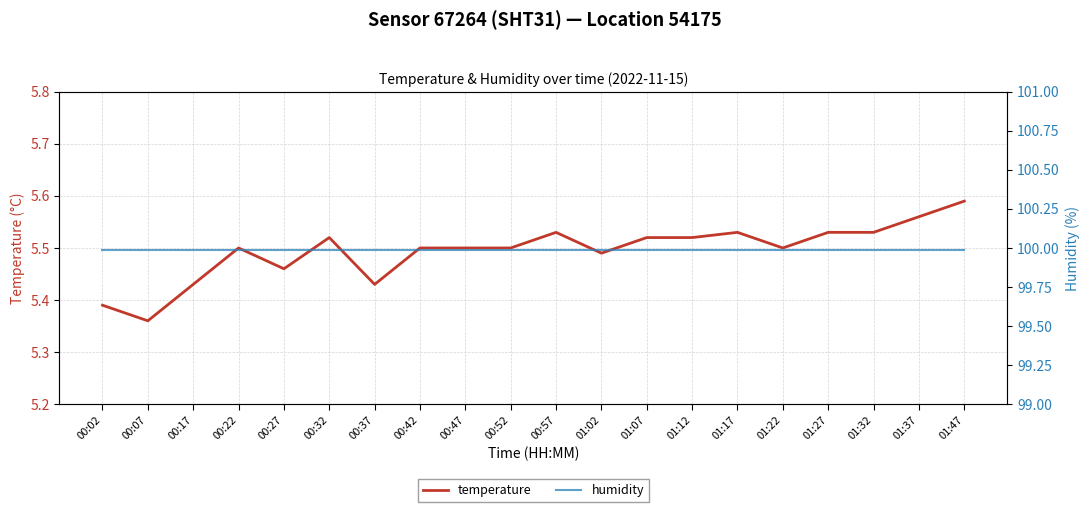

Between 00:32 and 00:57, which series saw the biggest shift?

temperature